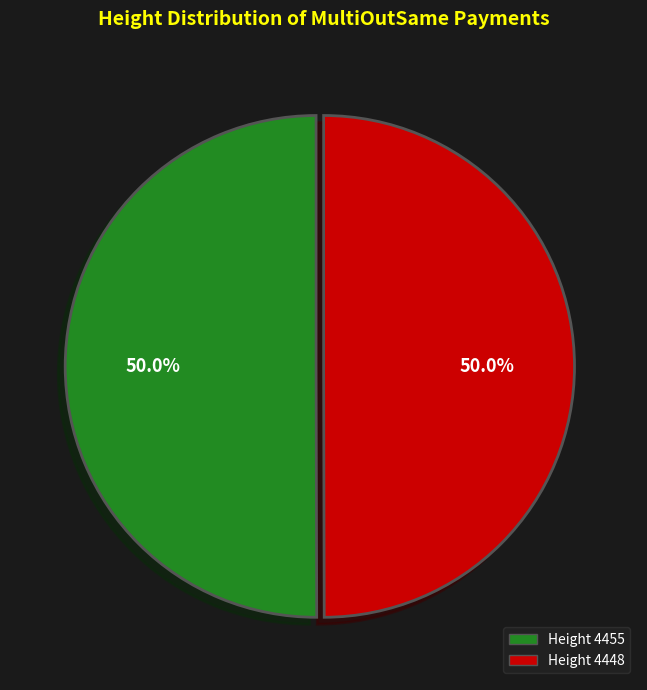

Count the number of slices in the pie.

2